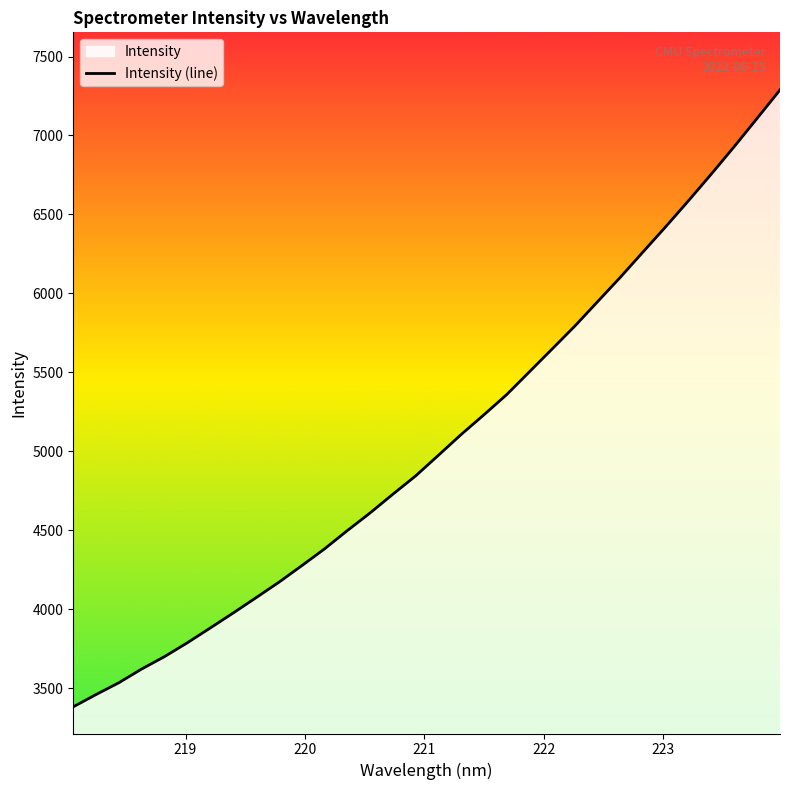

What is the sum of all values?

161955.7